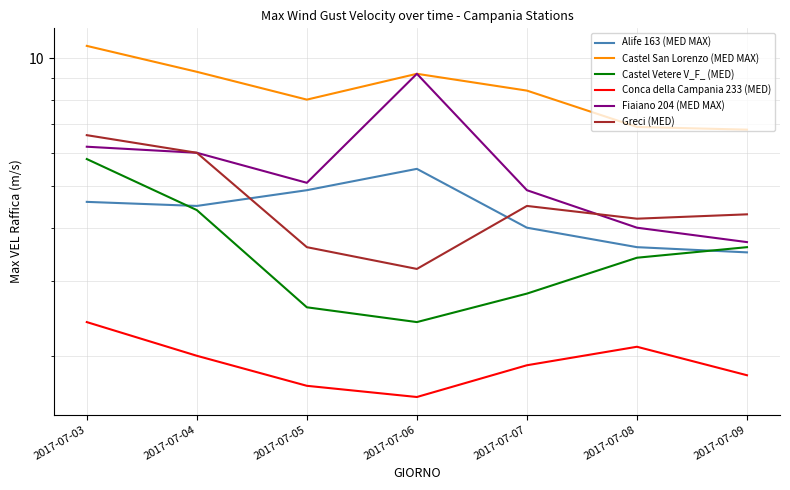

Read the Alife 163 (MED MAX) value at 2017-07-07.

4.0